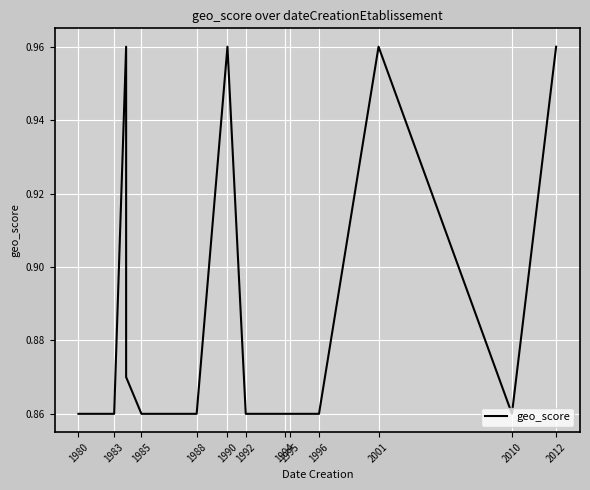

What is the maximum value shown in the chart?

1.0